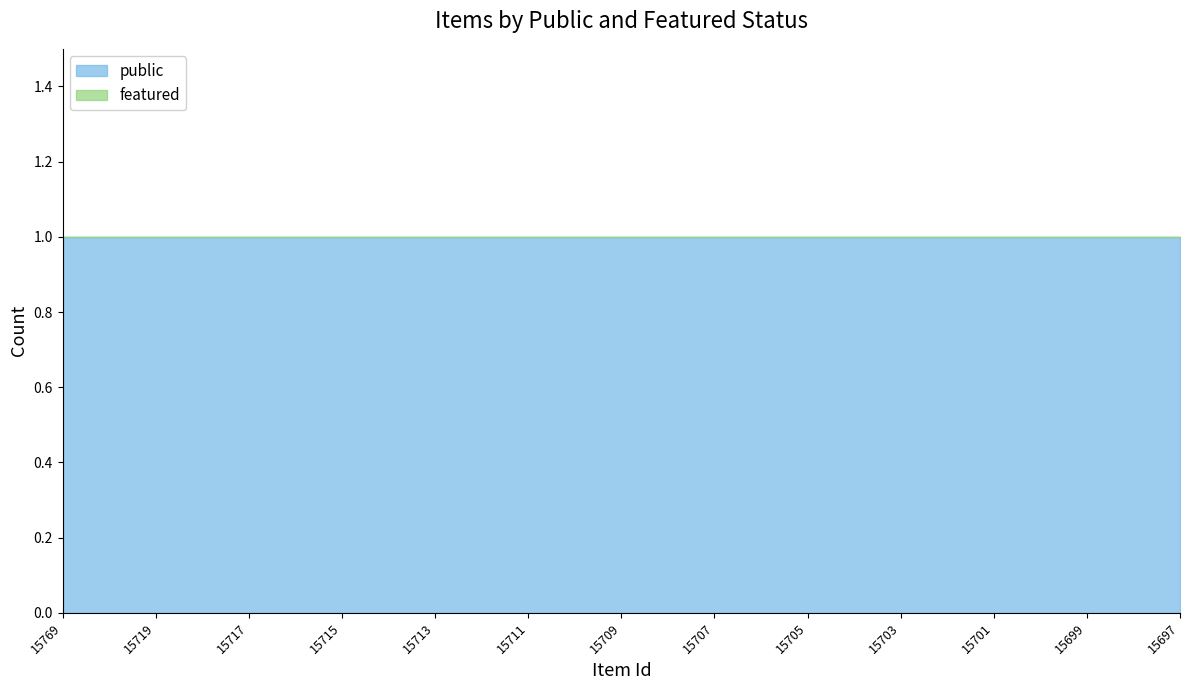

What are all the series names shown in the legend?

public, featured